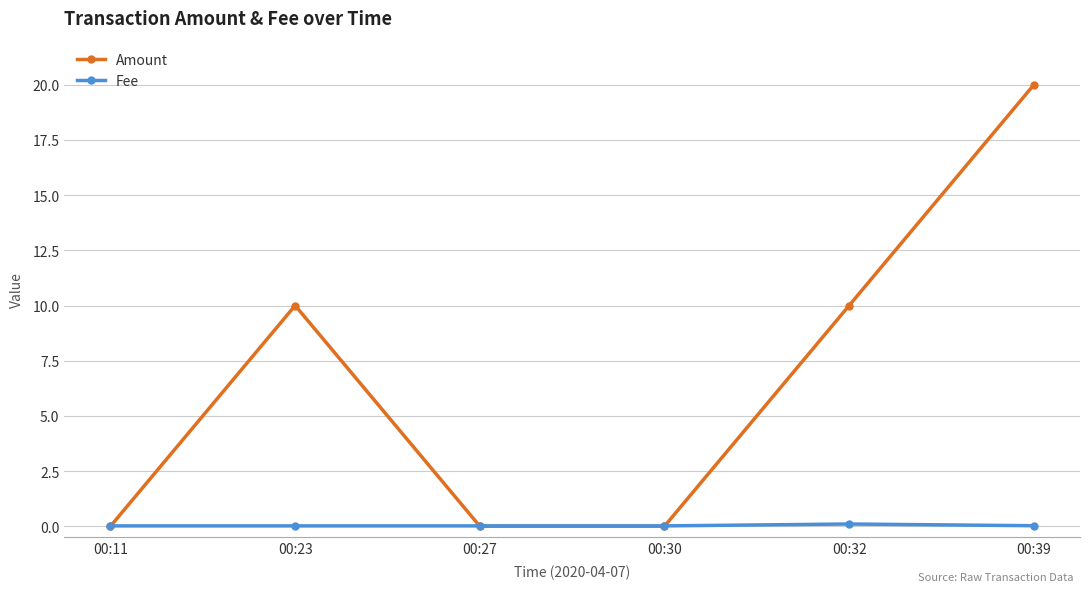

Does the chart display data point markers on the line(s)?

Yes